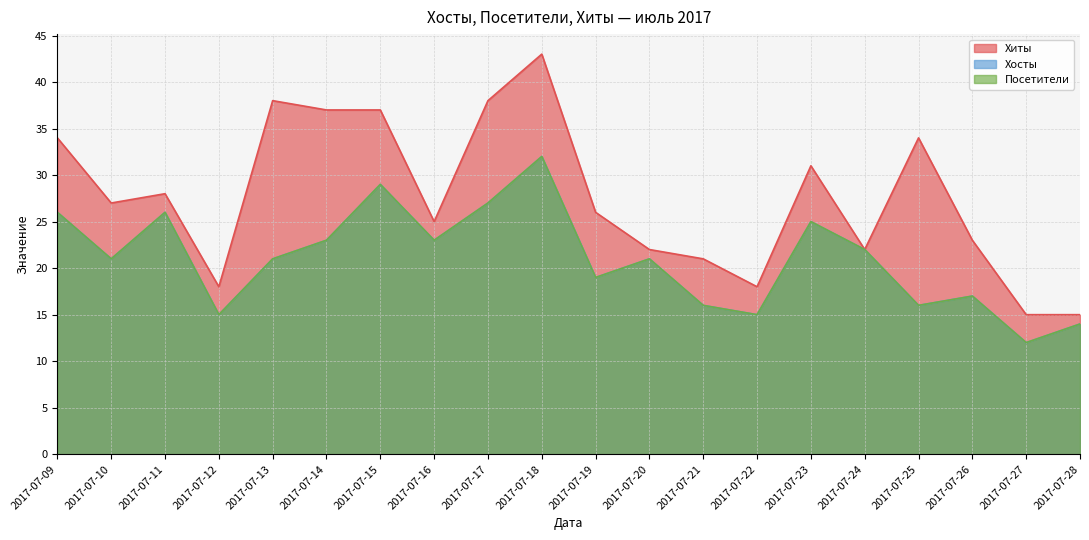

True or false: Хосты and Хиты cross at least once.

False